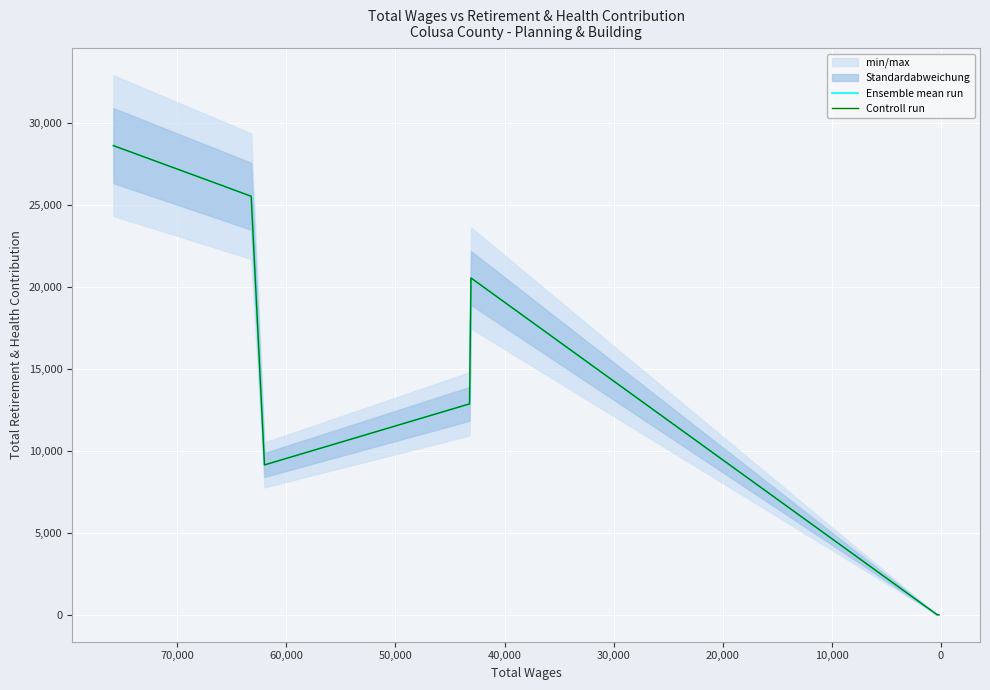

At how many categories does at least one series exceed 10606?

5